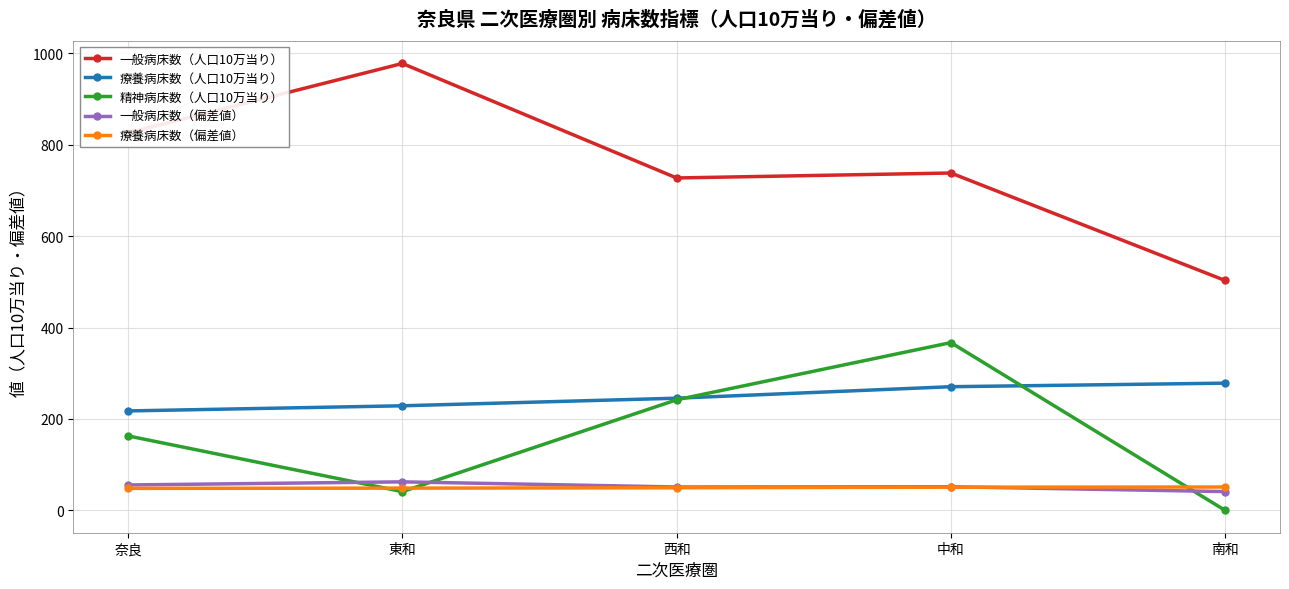

Is the value of 一般病床数（人口10万当り） at 西和 greater than the value of 一般病床数（偏差値） at 東和?

Yes